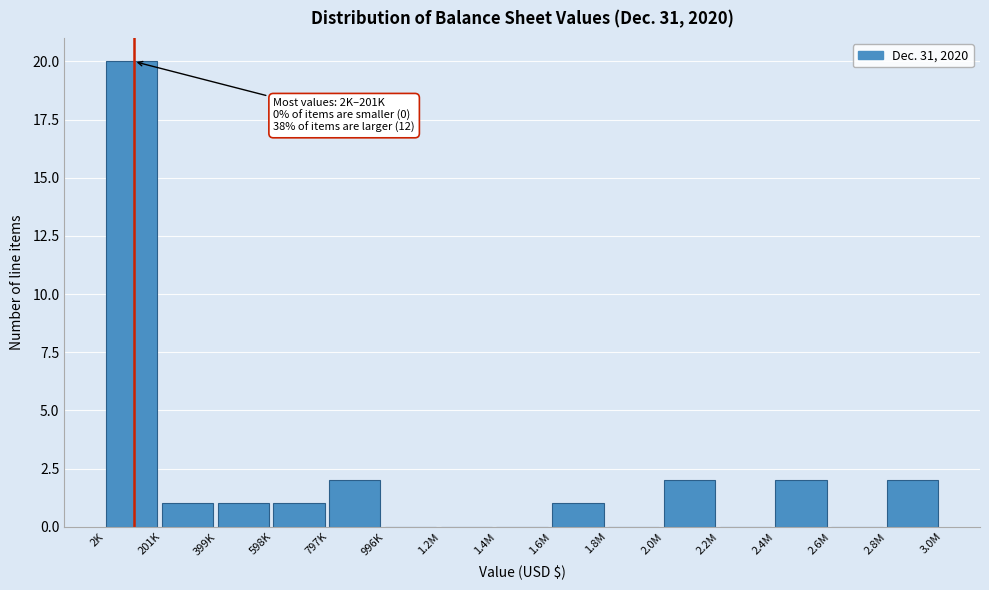

Reading left to right, extract all data points from this chart.

2K=20	201K=1	399K=1	598K=1	797K=2	996K=0	1.2M=0	1.4M=0	1.6M=1	1.8M=0	2.0M=2	2.2M=0	2.4M=2	2.6M=0	2.8M=2